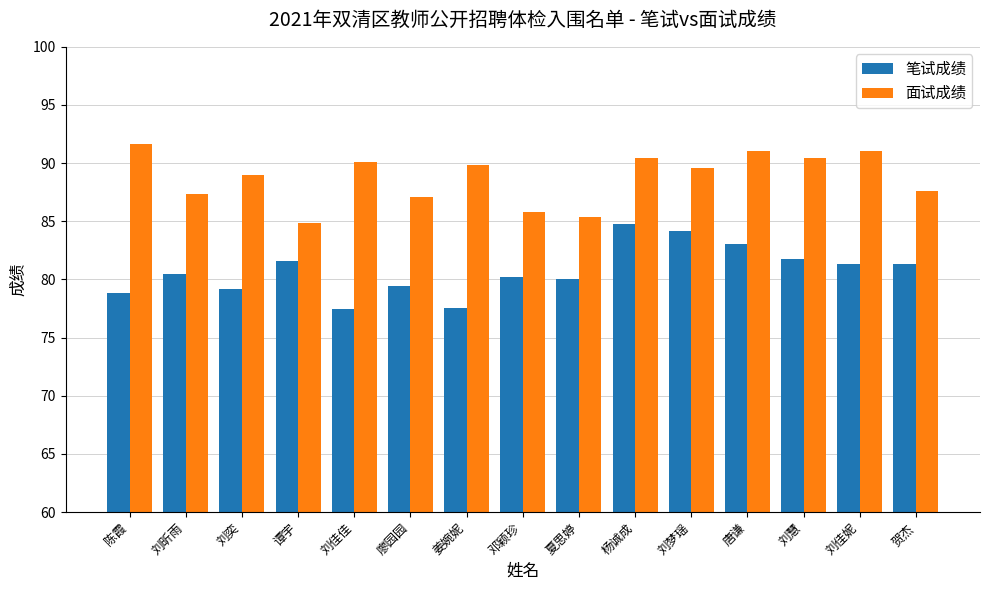

The value of 面试成绩 at 刘昕雨 is 46.5. True or false?

False